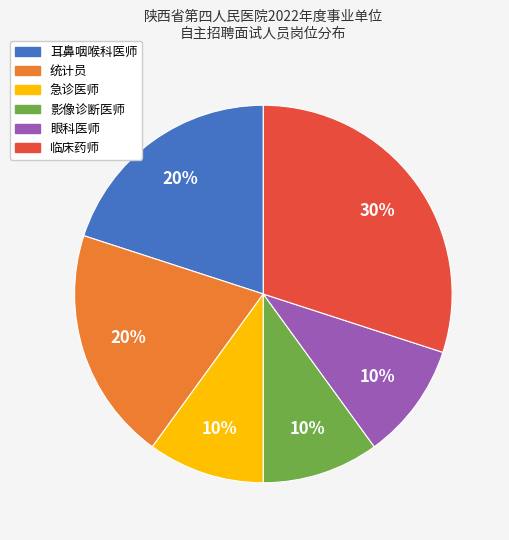

Which category has the biggest portion of the pie?

临床药师